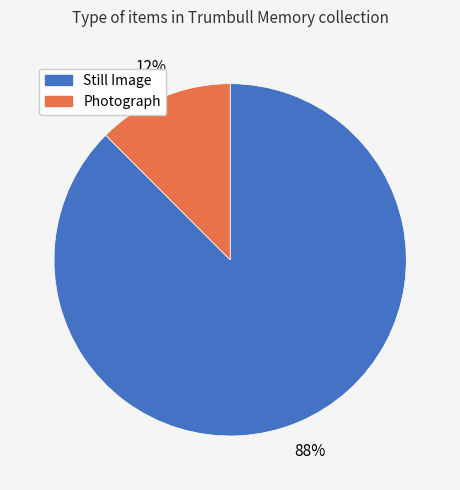

Do Photograph and Still Image together represent more than half of the pie?

Yes